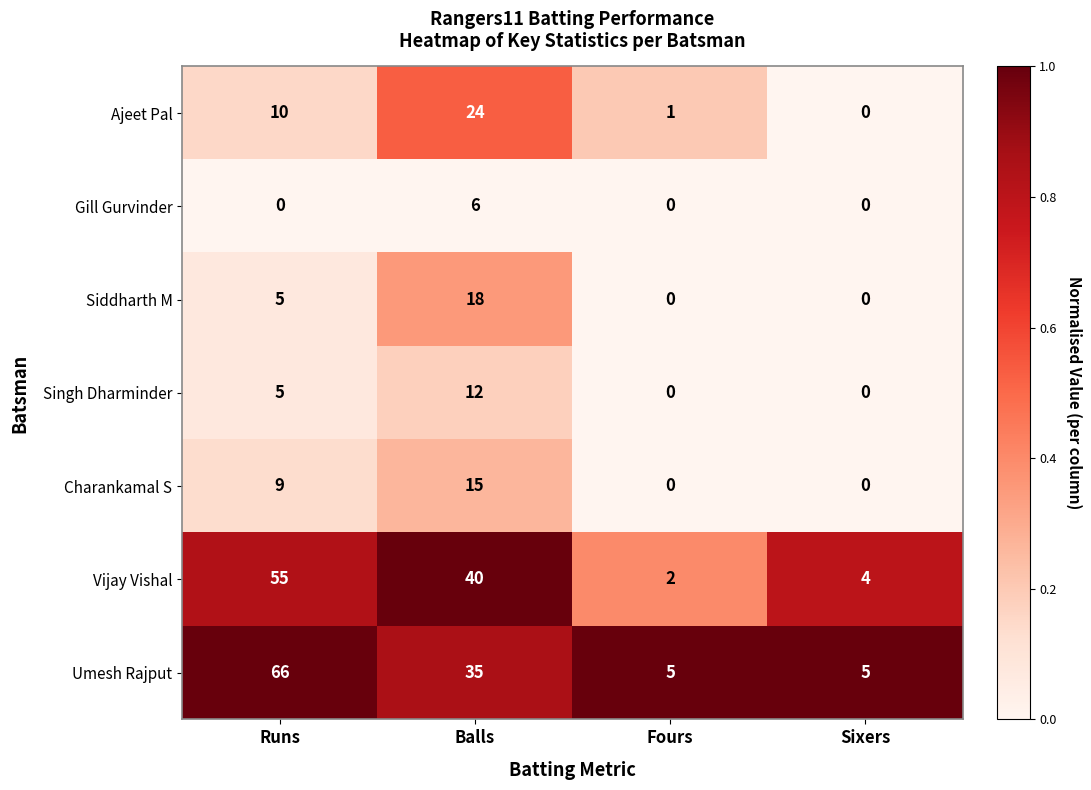

List the series in order of their peak value, highest first.

Umesh Rajput, Vijay Vishal, Ajeet Pal, Siddharth M, Charankamal S, Singh Dharminder, Gill Gurvinder